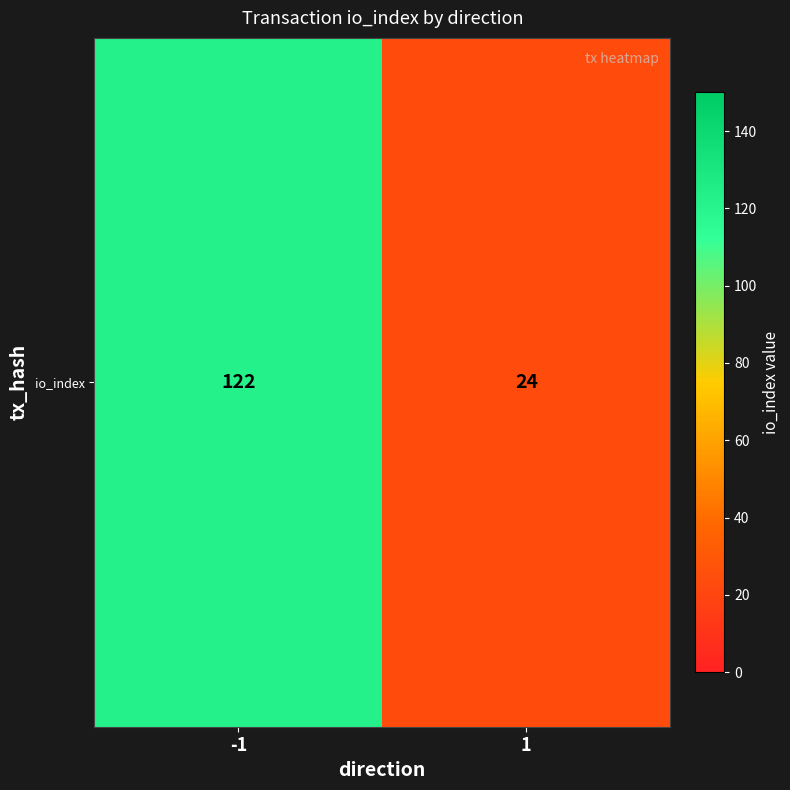

Which has a higher value, -1 or 1?

-1